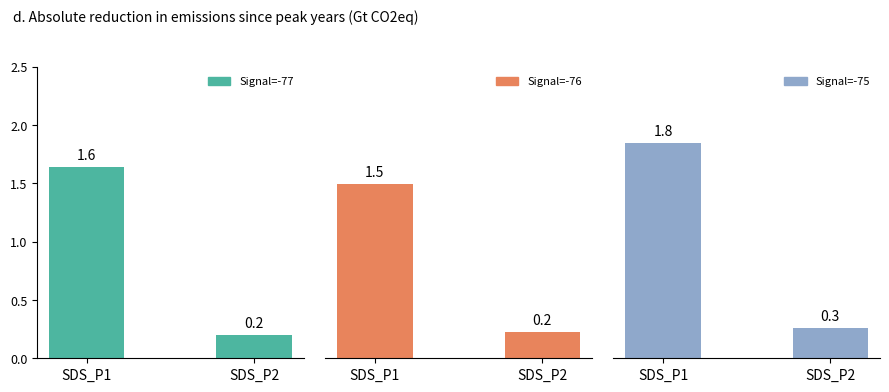

What are all the series names shown in the legend?

Signal=-77, Signal=-76, Signal=-75